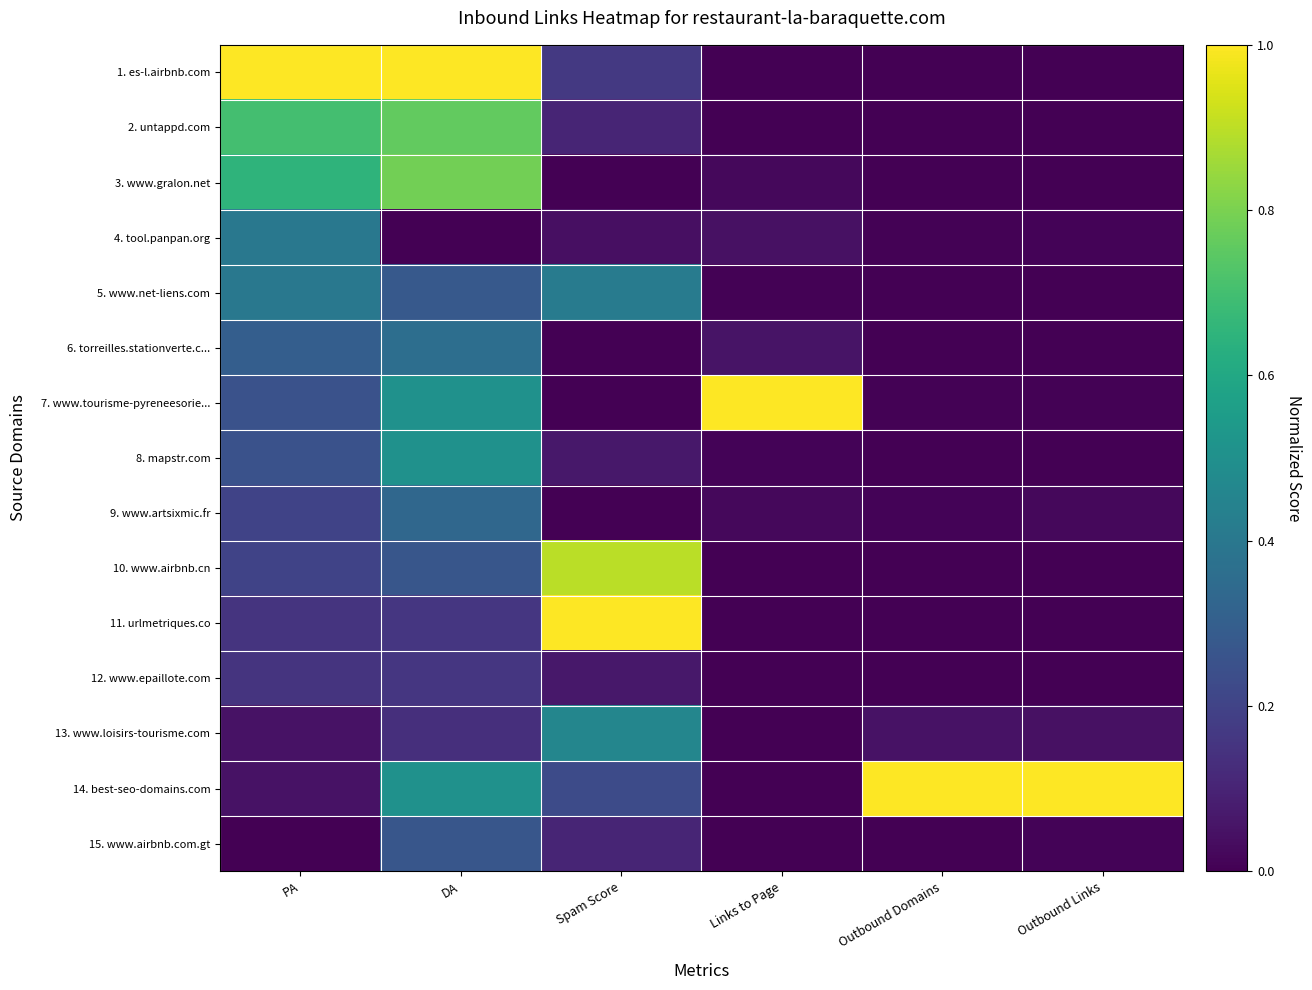

At DA, list the series in order from smallest to largest.

4. tool.panpan.org, 13. www.loisirs-tourisme.com, 11. urlmetriques.co, 12. www.epaillote.com, 10. www.airbnb.cn, 15. www.airbnb.com.gt, 5. www.net-liens.com, 9. www.artsixmic.fr, 6. torreilles.stationverte.c..., 7. www.tourisme-pyreneesorie..., 8. mapstr.com, 14. best-seo-domains.com, 2. untappd.com, 3. www.gralon.net, 1. es-l.airbnb.com